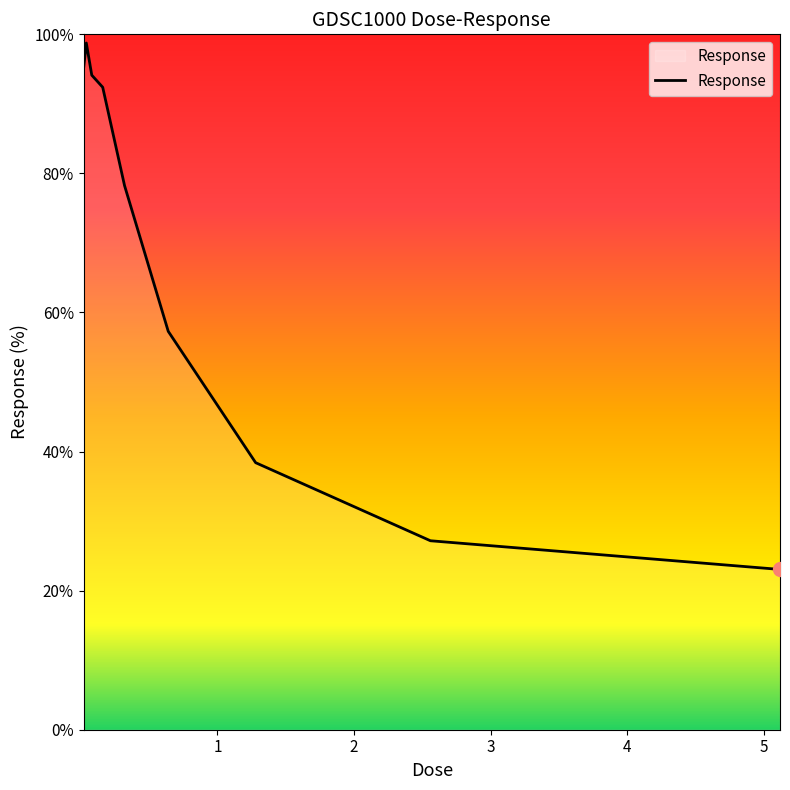

What is the difference between the maximum and minimum values?

75.7